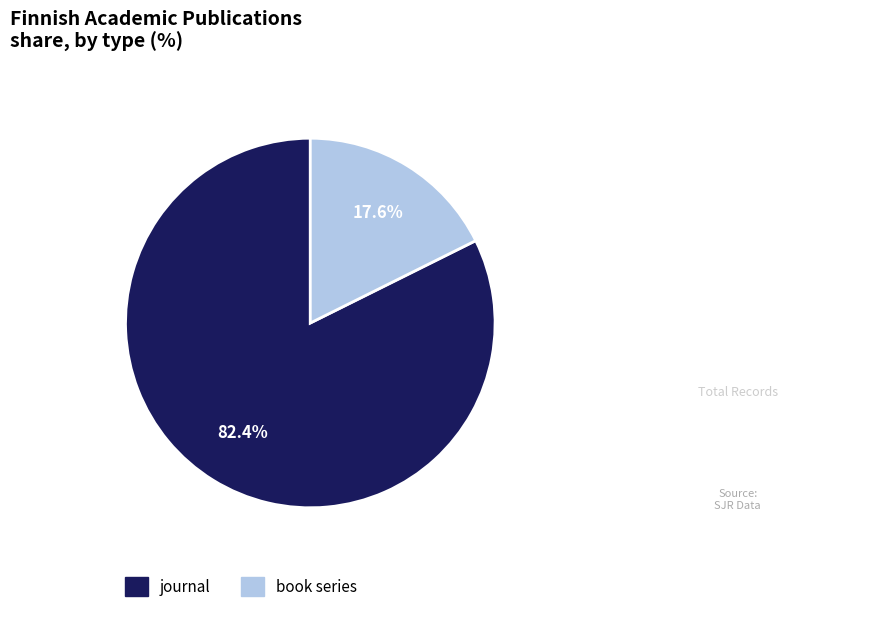

Is it true that book series is 31% of the pie?

False